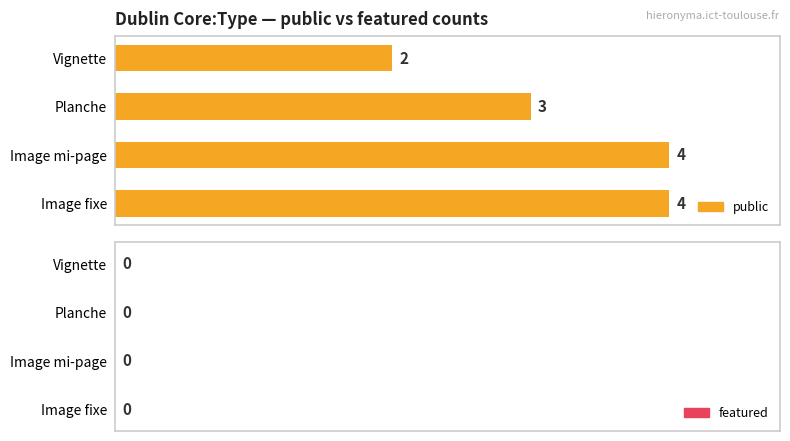

What is the sum of the values at Planche and Vignette?

5